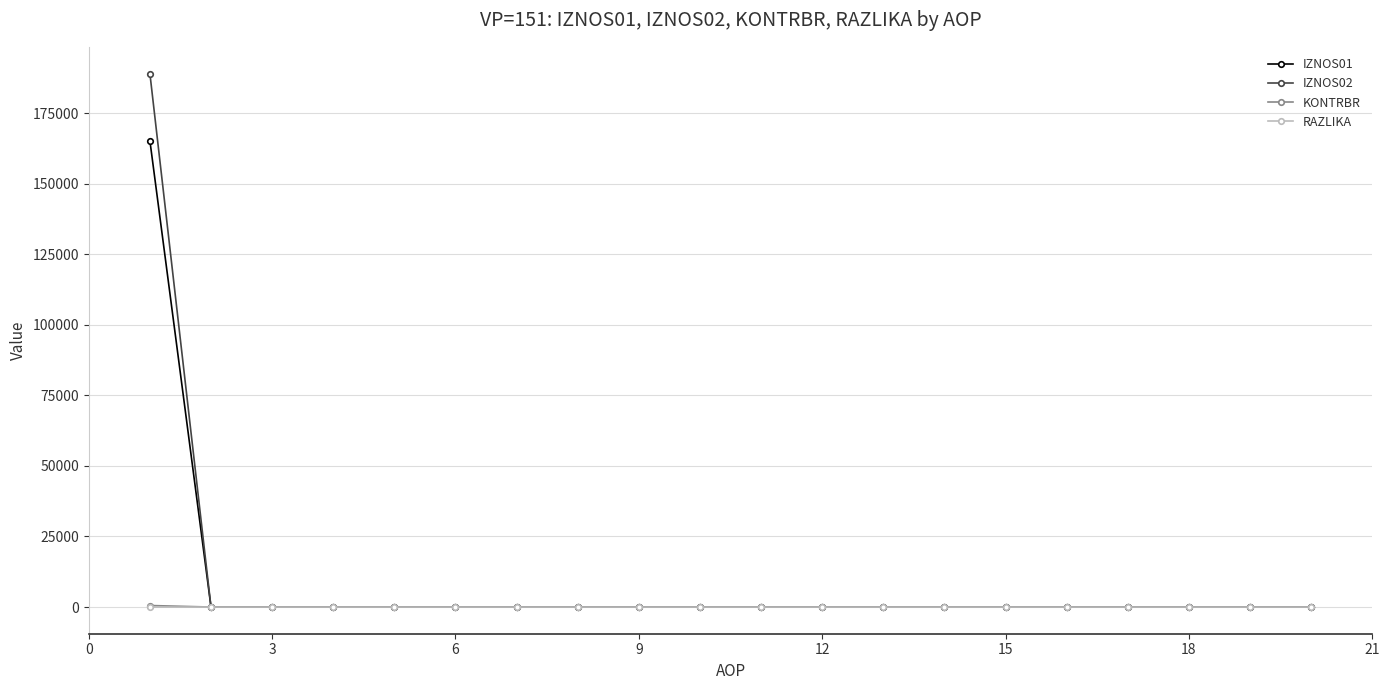

Does the chart have visible grid lines?

Yes